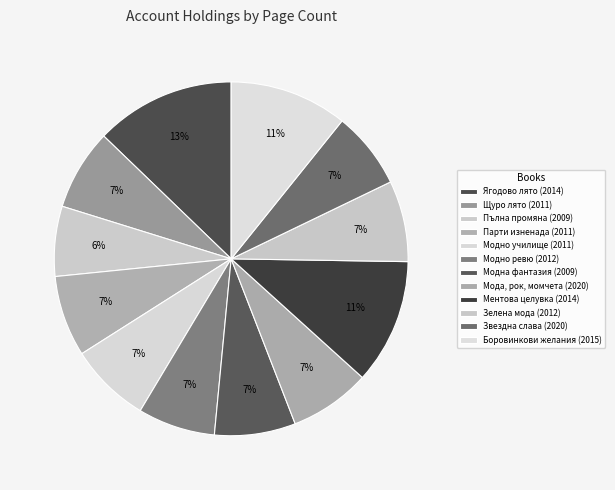

How many segments does this pie chart have?

12